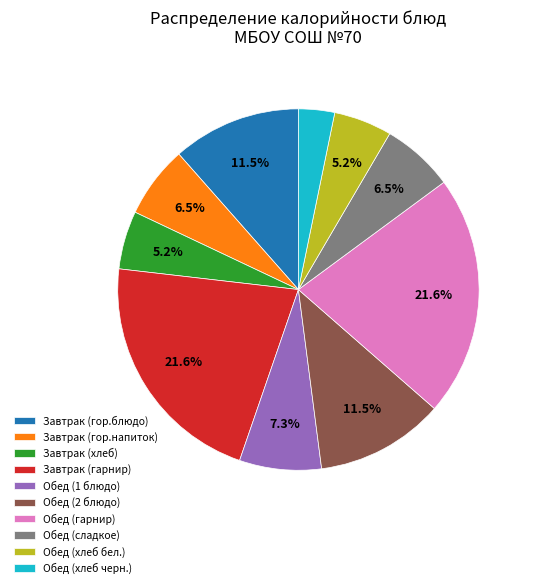

To the nearest percent, what is the difference between the Обед (2 блюдо) and Обед (1 блюдо) slice percentages?

4%